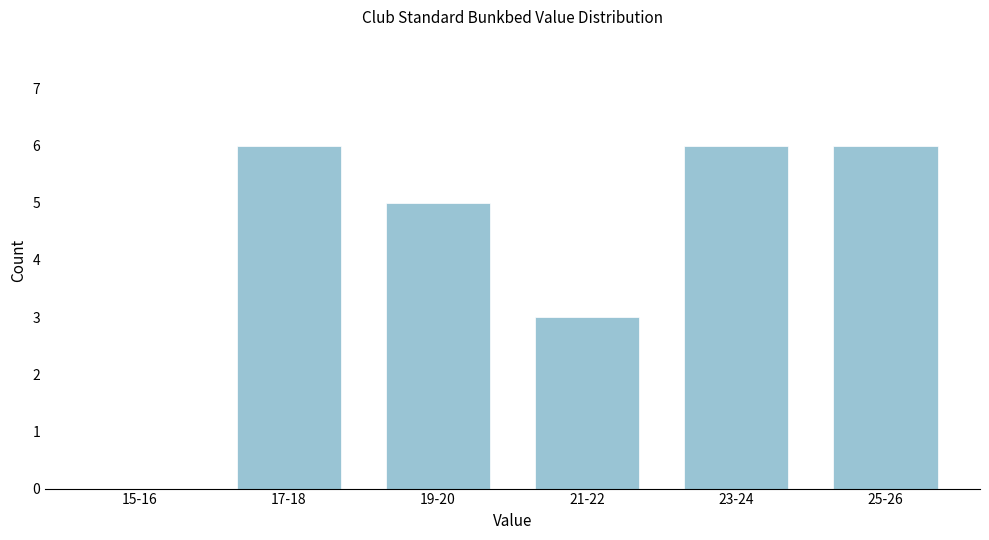

Reading right to left, transcribe all the data shown in this chart.

25-26=6	23-24=6	21-22=3	19-20=5	17-18=6	15-16=0